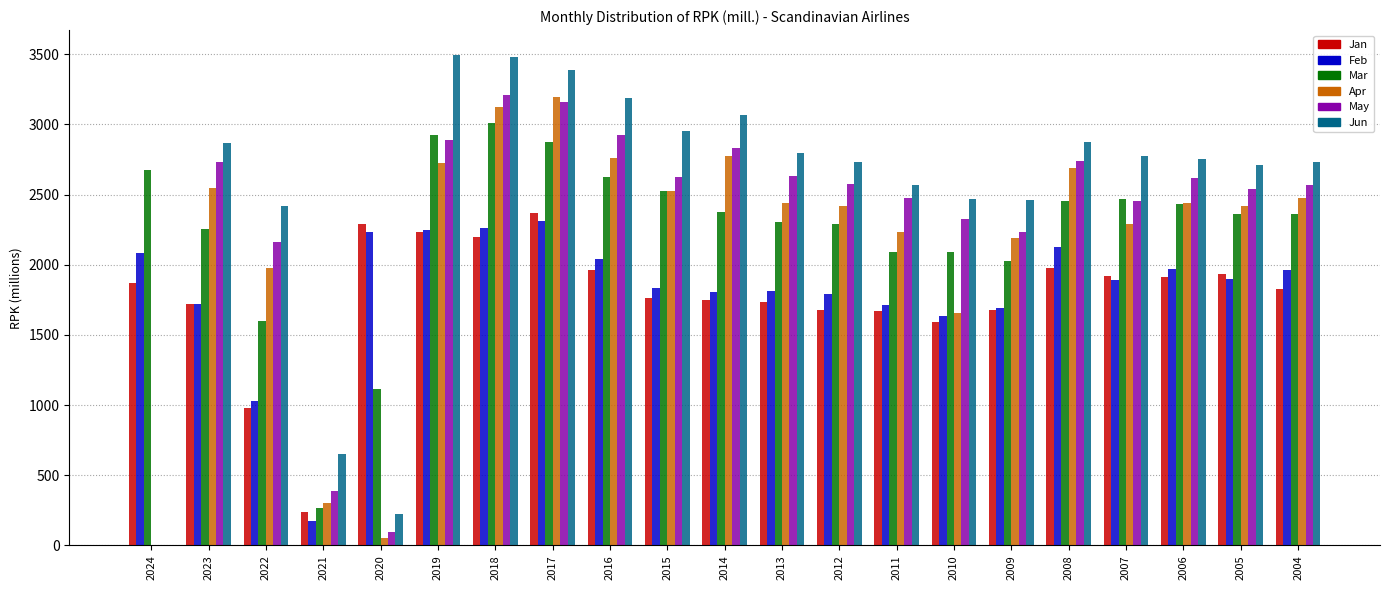

How many groups of bars are there?

21